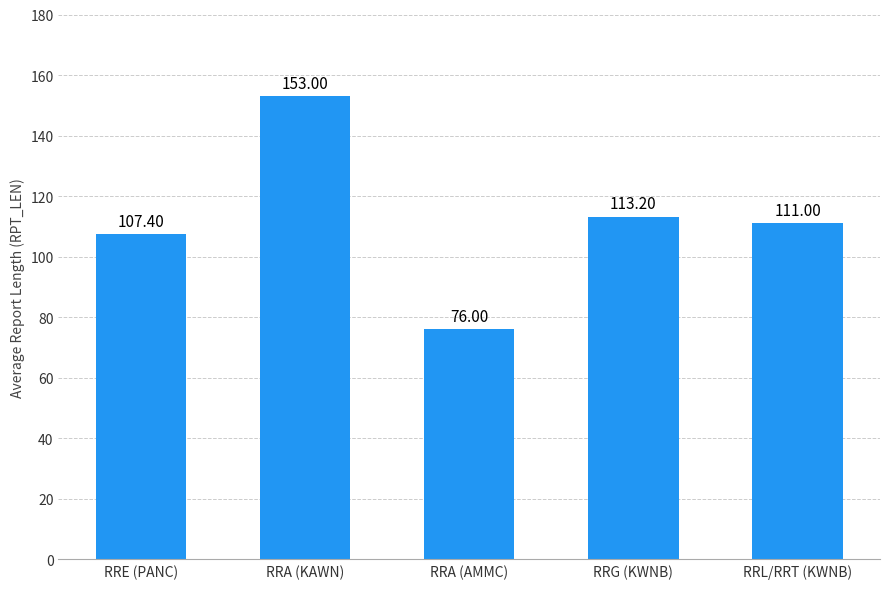

Reading left to right, what are all the values shown in this chart?

RRE (PANC)=107.4	RRA (KAWN)=153.0	RRA (AMMC)=76.0	RRG (KWNB)=113.2	RRL/RRT (KWNB)=111.0